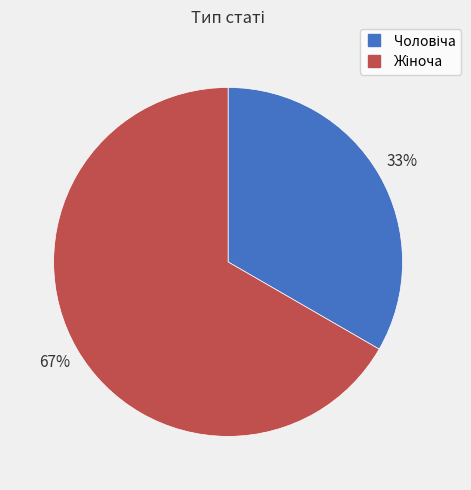

Is there a majority slice in this chart?

Yes